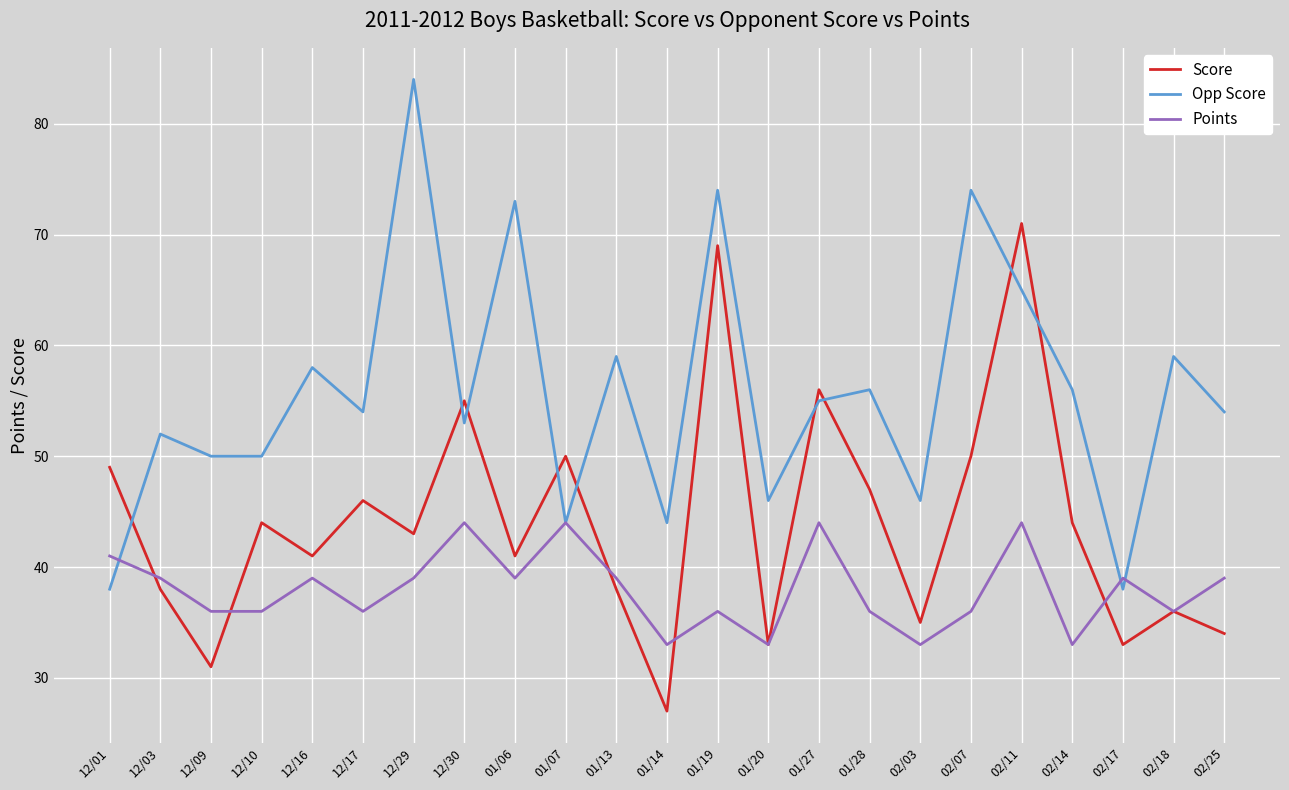

List the series in order of their overall mean, highest first.

Opp Score, Score, Points